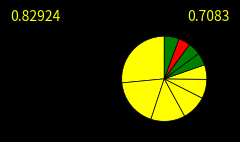

To the nearest percent, what is the average slice percentage?

10%